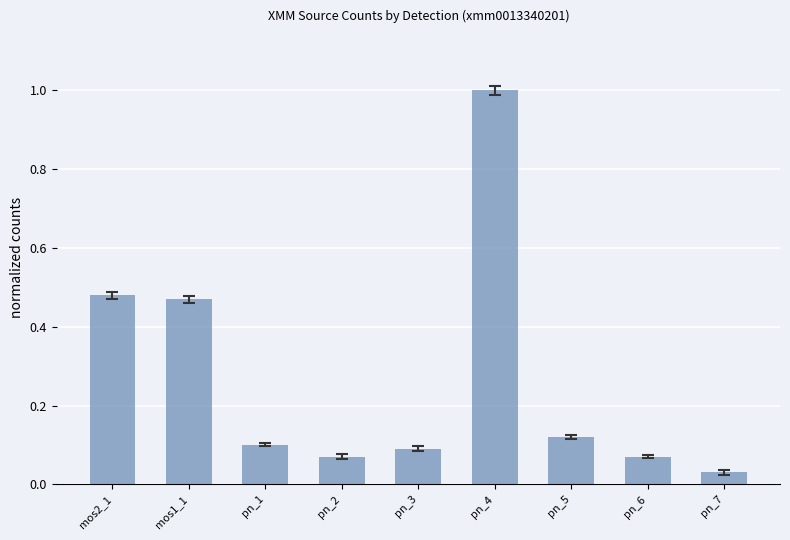

The value at pn_7 is 0.1. True or false?

False